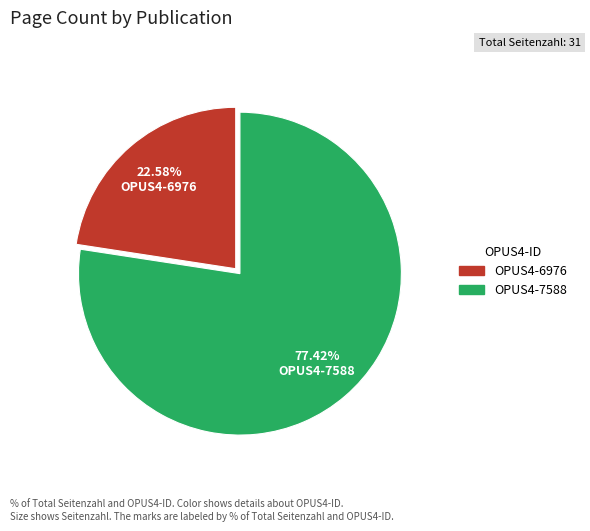

What percentage is the OPUS4-6976 slice, to the nearest percent?

23%